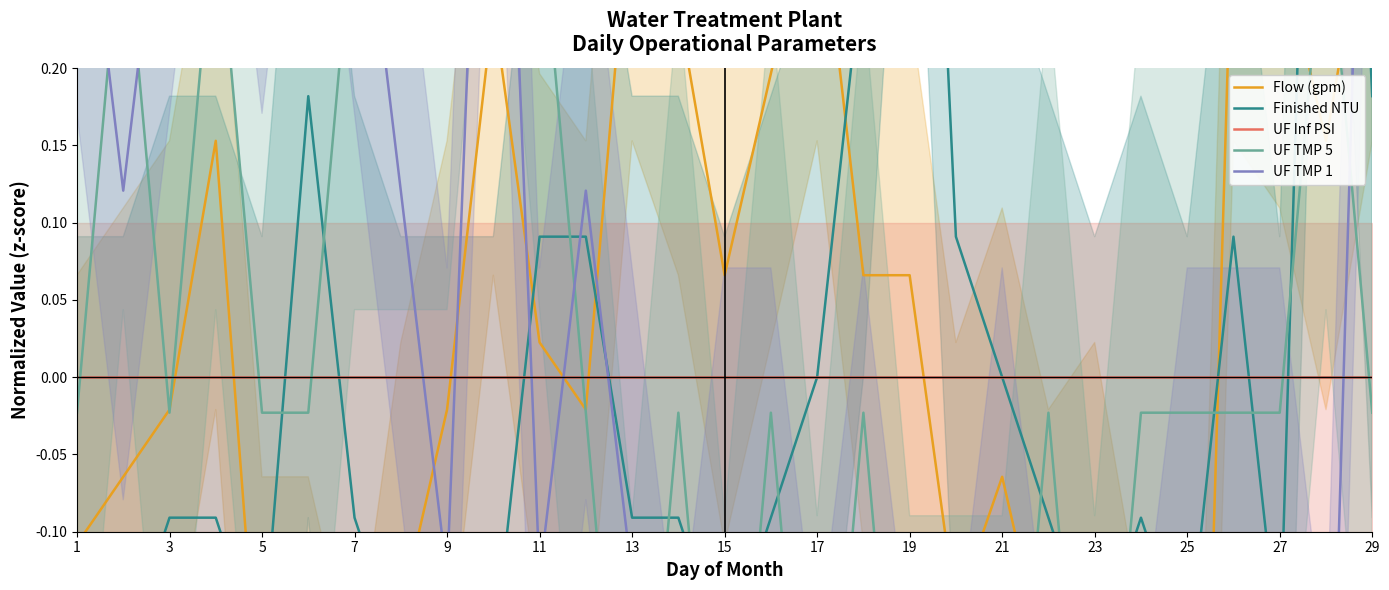

What is the maximum value shown in the chart?

0.8